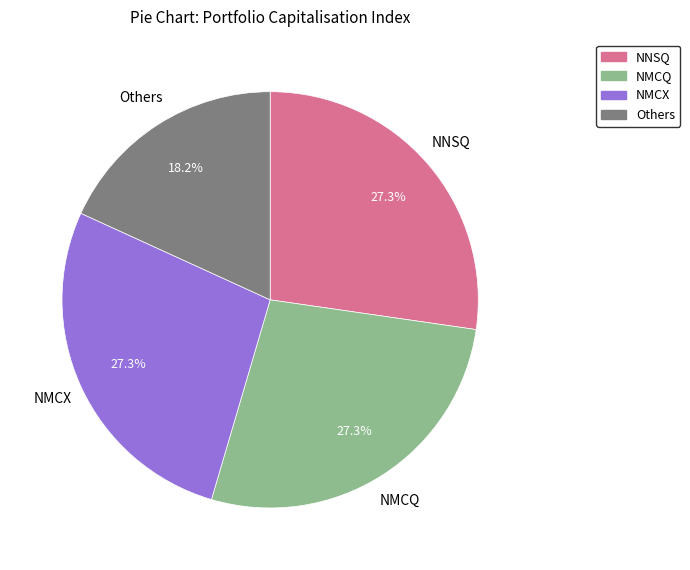

Is there a majority slice in this chart?

No